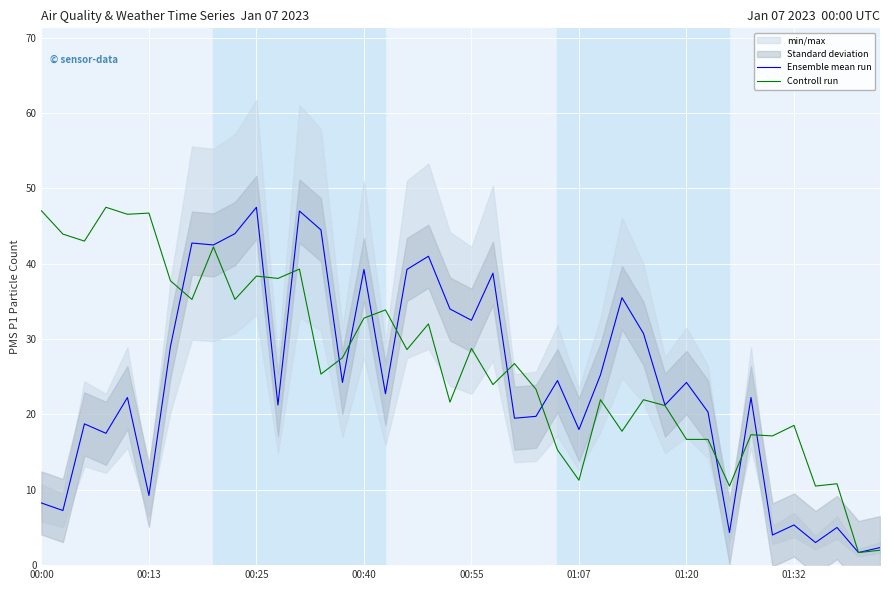

The Ensemble mean run series shows 2.0 at 00:13. True or false?

False